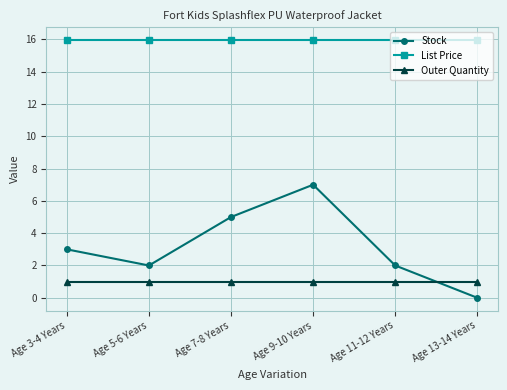

At which category does the chart reach its minimum across all series?

Age 13-14 Years